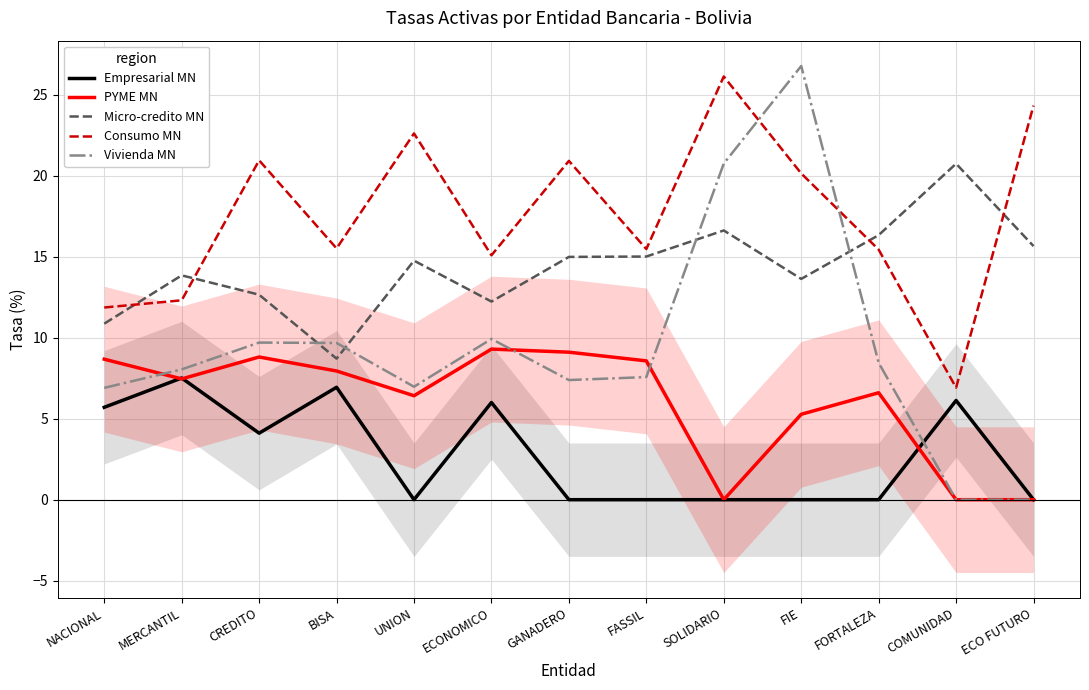

Is this an area chart (filled region under the line)?

No